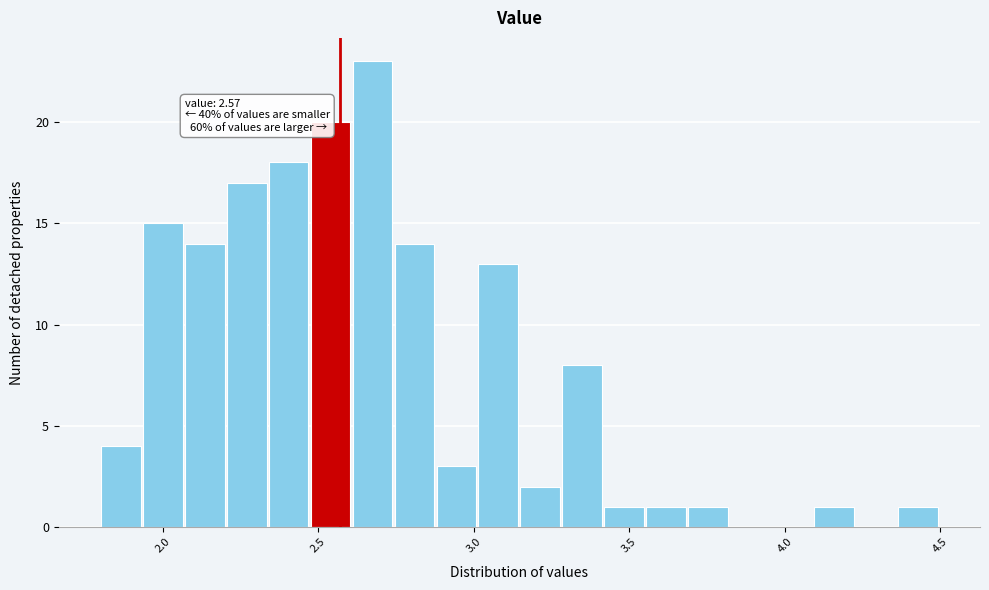

Around what value on the x-axis is the tallest bar? Give the approximate position of its centre, as read against the axis.

2.65